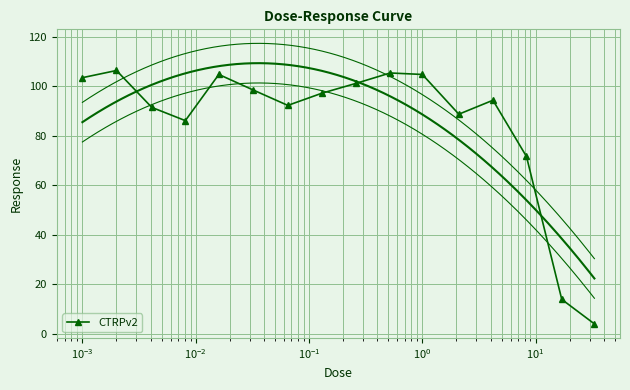

What is the highest value of the CTRPv2 series?

106.4